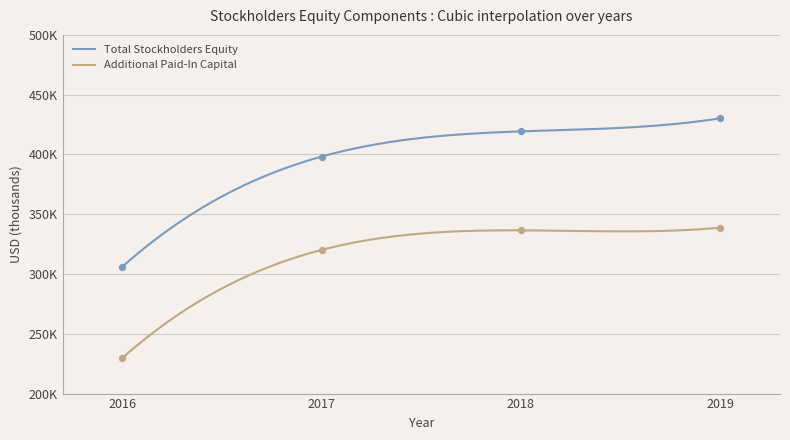

Which series contains the highest Y value?

Total Stockholders Equity